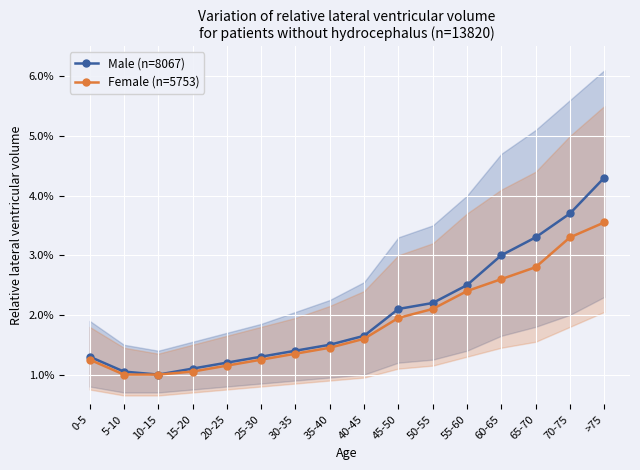

Which category has the lowest value across all series?

10-15